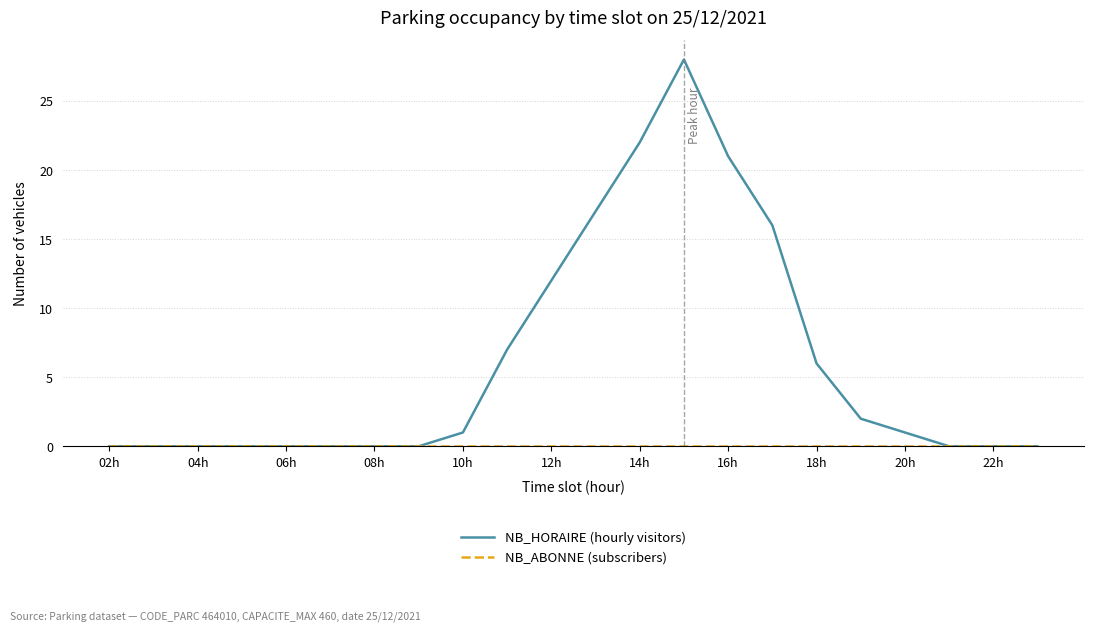

What is the maximum value shown in the chart?

28